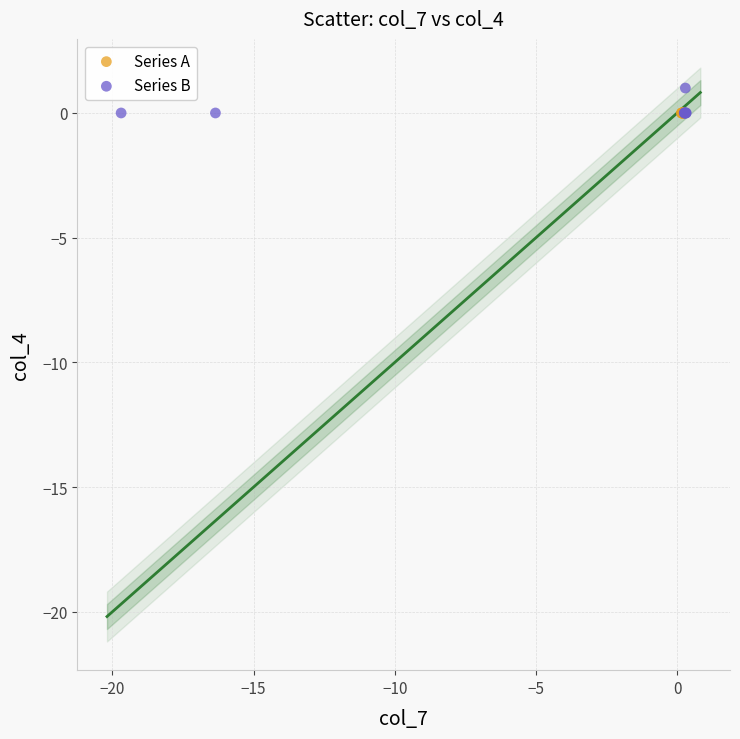

What are all the series names shown in the legend?

Series A, Series B